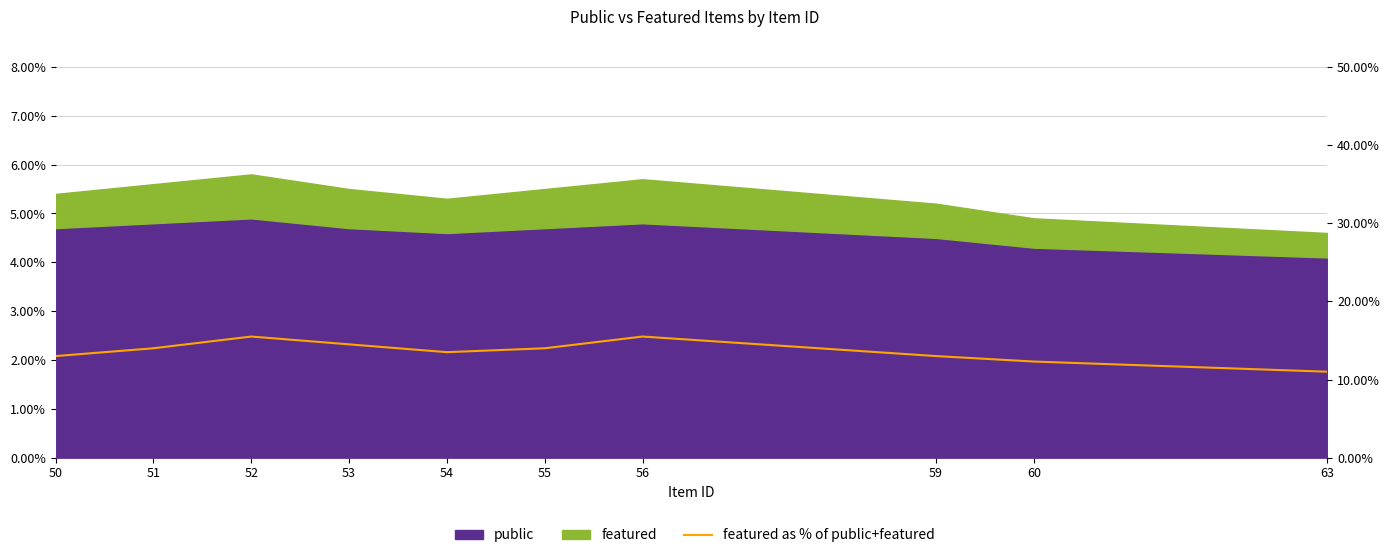

Reading left to right, transcribe all the data shown in this chart.

50=0.1	51=0.1	52=0.2	53=0.1	54=0.1	55=0.1	56=0.2	59=0.1	60=0.1	63=0.1